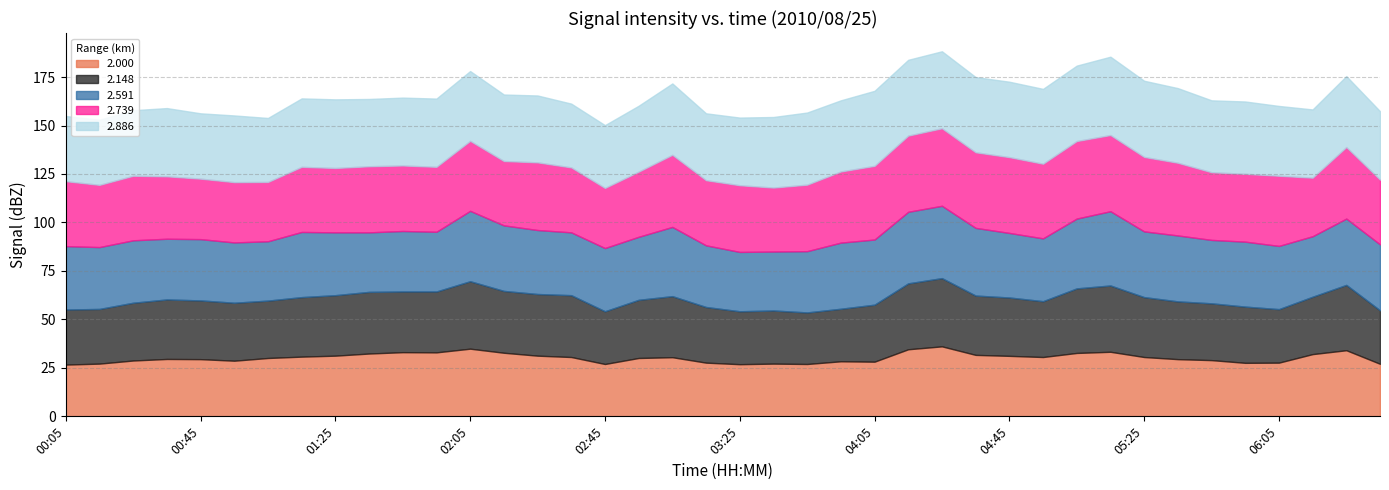

What is the maximum value for 2.000?

36.1